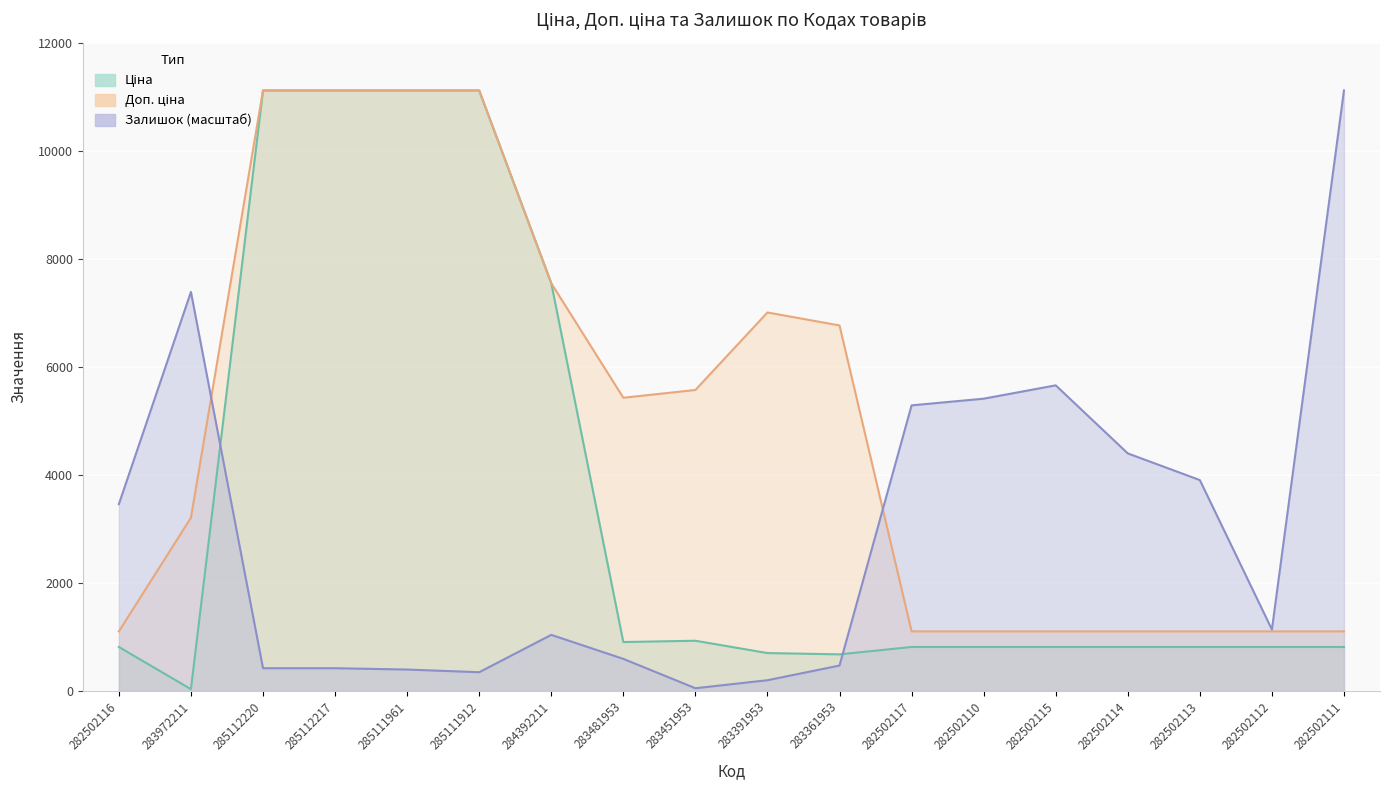

Which series has the largest total across all categories?

Доп. ціна